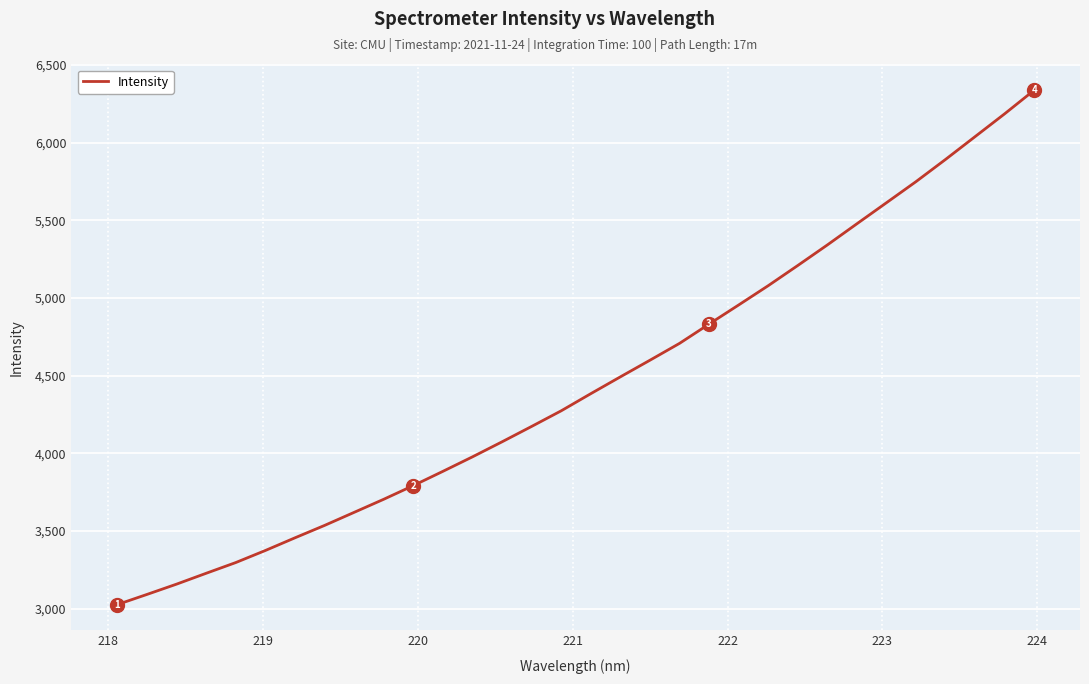

What is the smallest value displayed?

3026.7